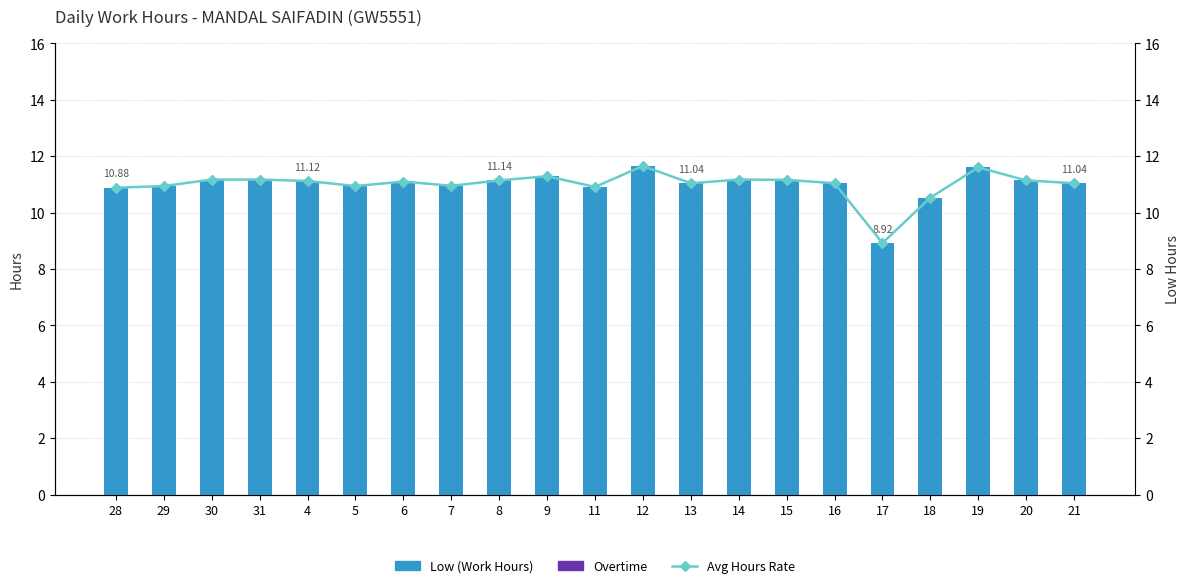

Reading left to right, transcribe all the data shown in this chart.

Low (Work Hours): 10.9	10.9	11.2	11.2	11.1	10.9	11.1	10.9	11.1	11.3	10.9	11.7	11.0	11.2	11.2	11.0	8.9	10.5	11.6	11.1	11.0
Overtime: 0.0	0.0	0.0	0.0	0.0	0.0	0.0	0.0	0.0	0.0	0.0	0.0	0.0	0.0	0.0	0.0	0.0	0.0	0.0	0.0	0.0
Avg Hours Rate: 10.9	10.9	11.2	11.2	11.1	10.9	11.1	10.9	11.1	11.3	10.9	11.7	11.0	11.2	11.2	11.0	8.9	10.5	11.6	11.1	11.0